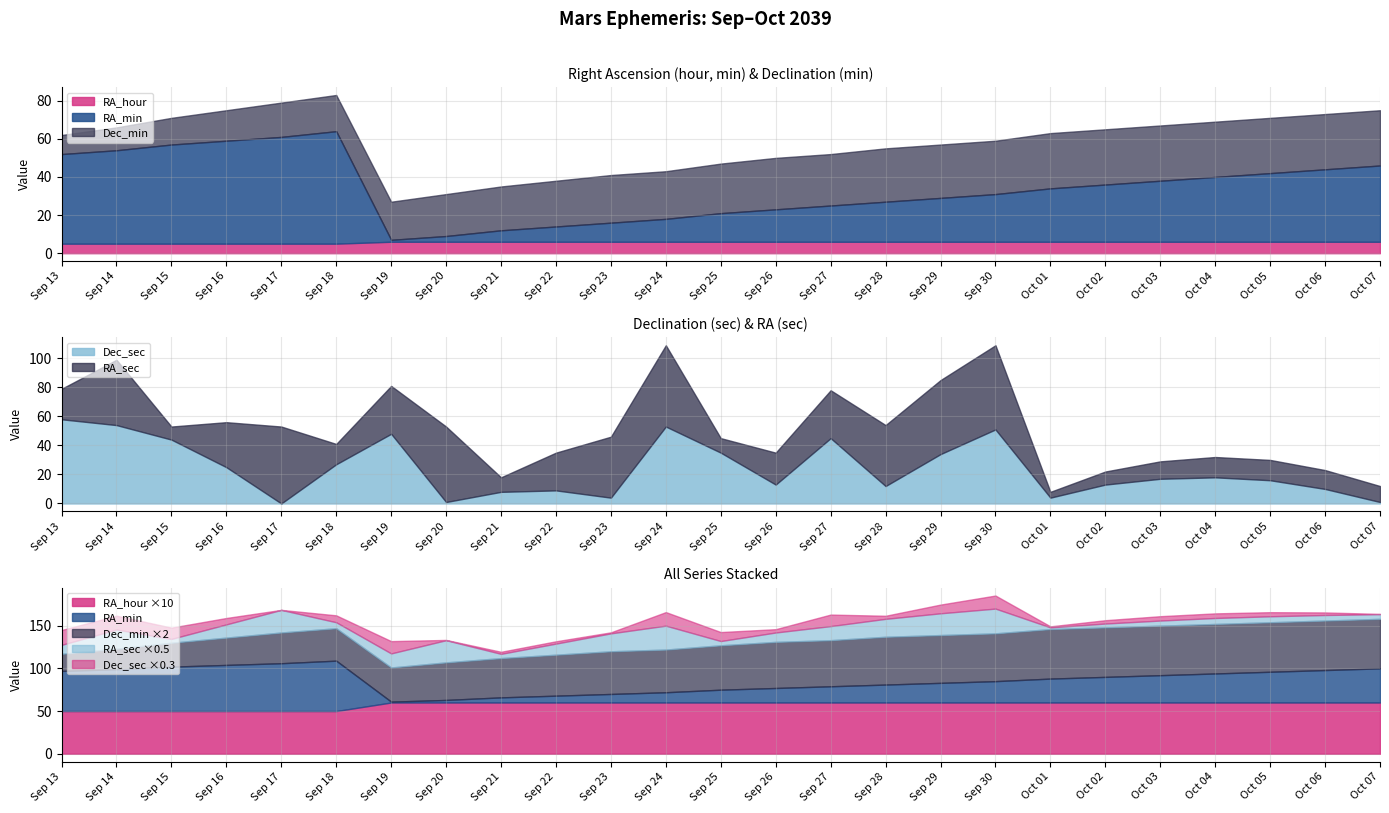

Rank the categories by RA_hour value from highest to lowest.

Sep 19, Sep 20, Sep 21, Sep 22, Sep 23, Sep 24, Sep 25, Sep 26, Sep 27, Sep 28, Sep 29, Sep 30, Oct 01, Oct 02, Oct 03, Oct 04, Oct 05, Oct 06, Oct 07, Sep 13, Sep 14, Sep 15, Sep 16, Sep 17, Sep 18